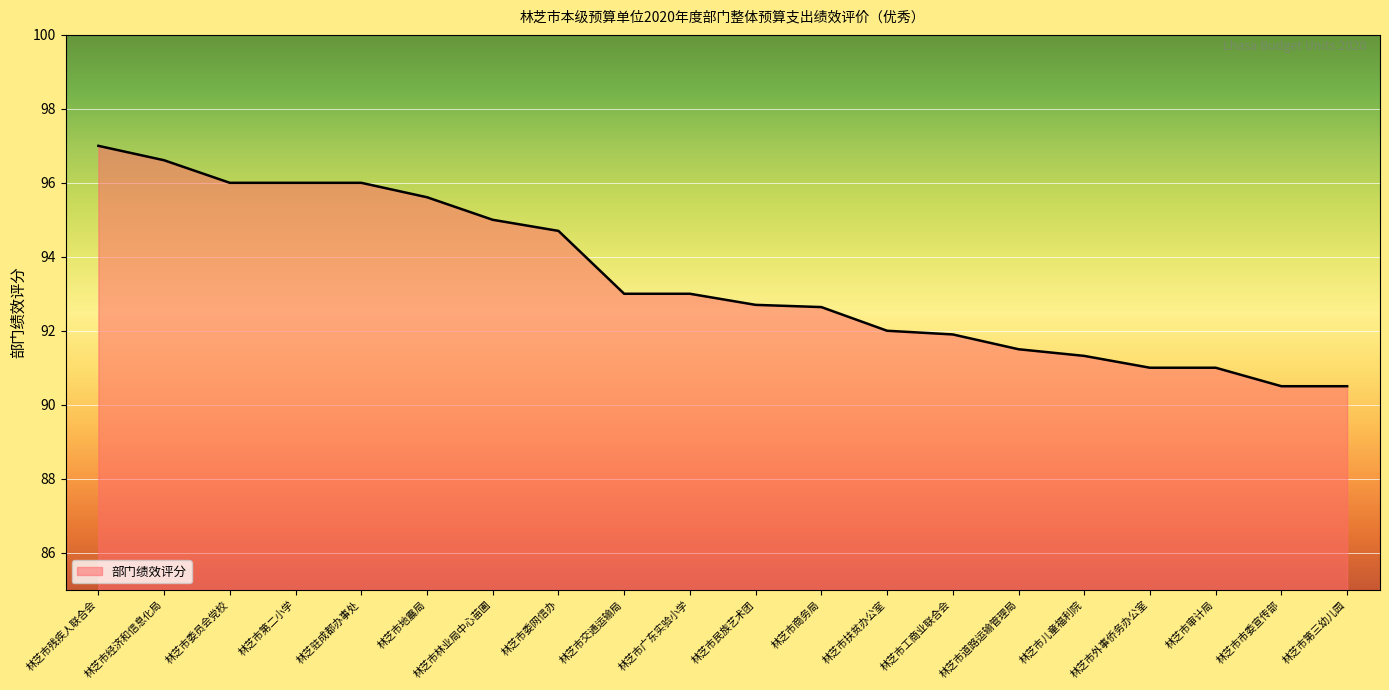

Reading right to left, what are all the values shown in this chart?

90.5	90.5	91.0	91.0	91.3	91.5	91.9	92.0	92.6	92.7	93.0	93.0	94.7	95.0	95.6	96.0	96.0	96.0	96.6	97.0